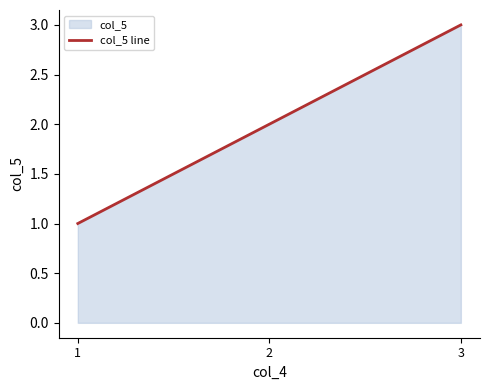

How many lines are shown in the chart?

1